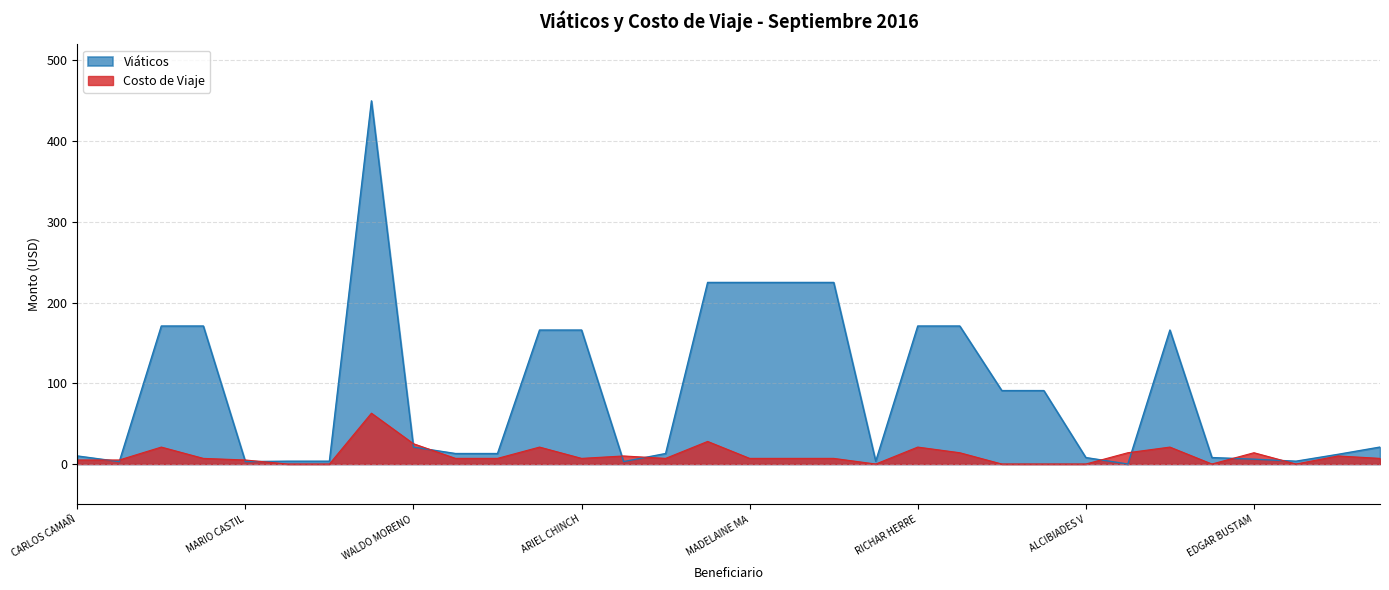

At which category is the sum across all series the highest?

HUMBERTO ALVAREZ